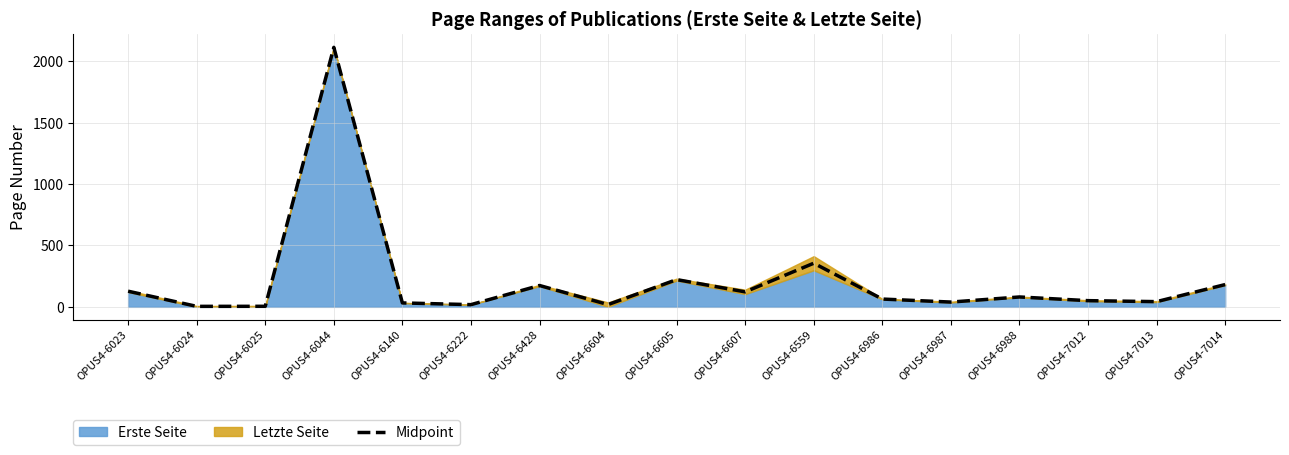

What is the value of the 1st point from the left?

127.5